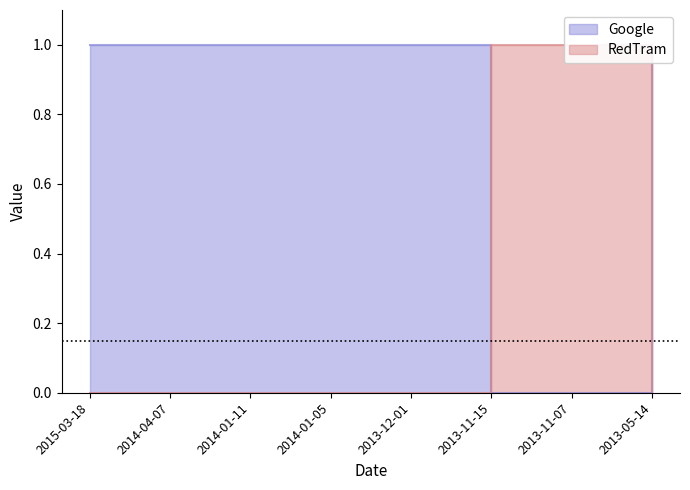

True or false: Google has more than 2 interior local peaks.

False